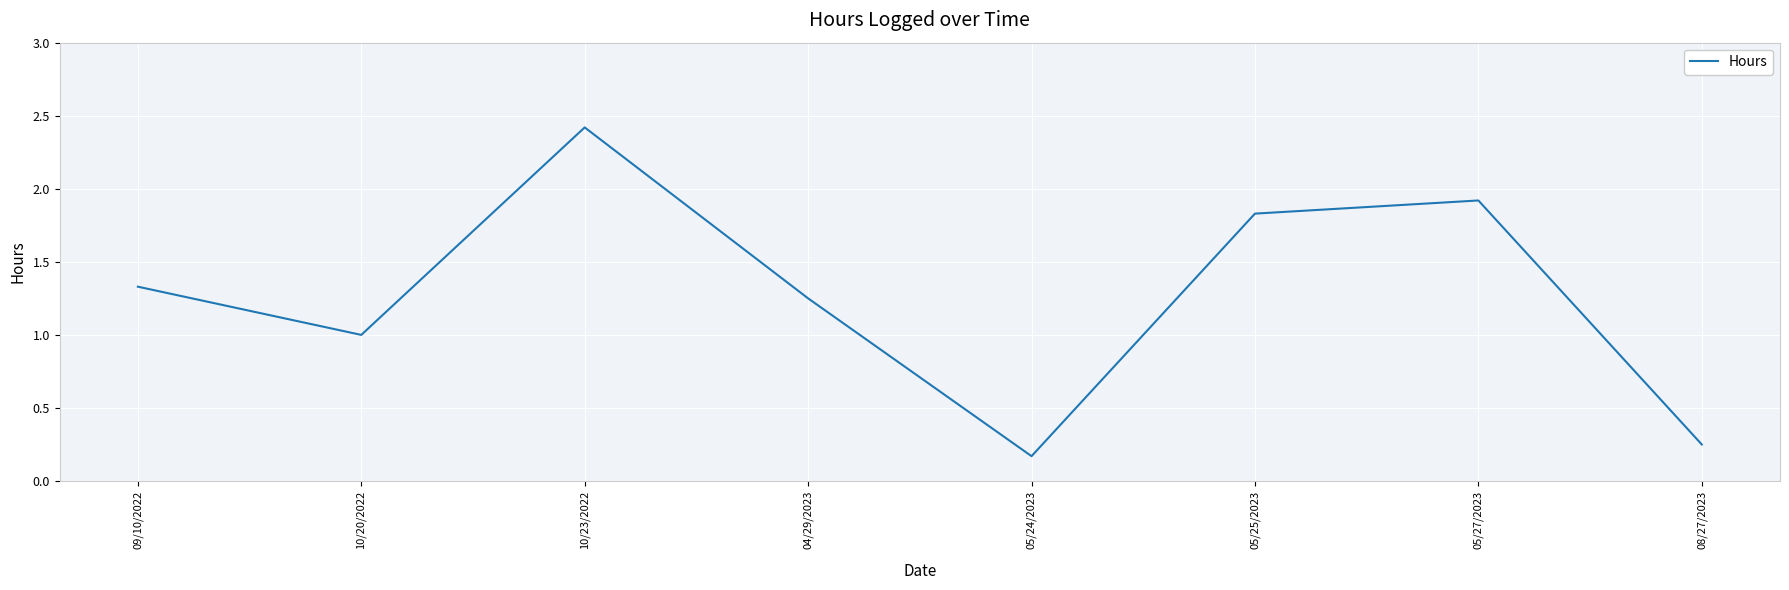

What is the change in value from 09/10/2022 to 05/25/2023?

+0.5